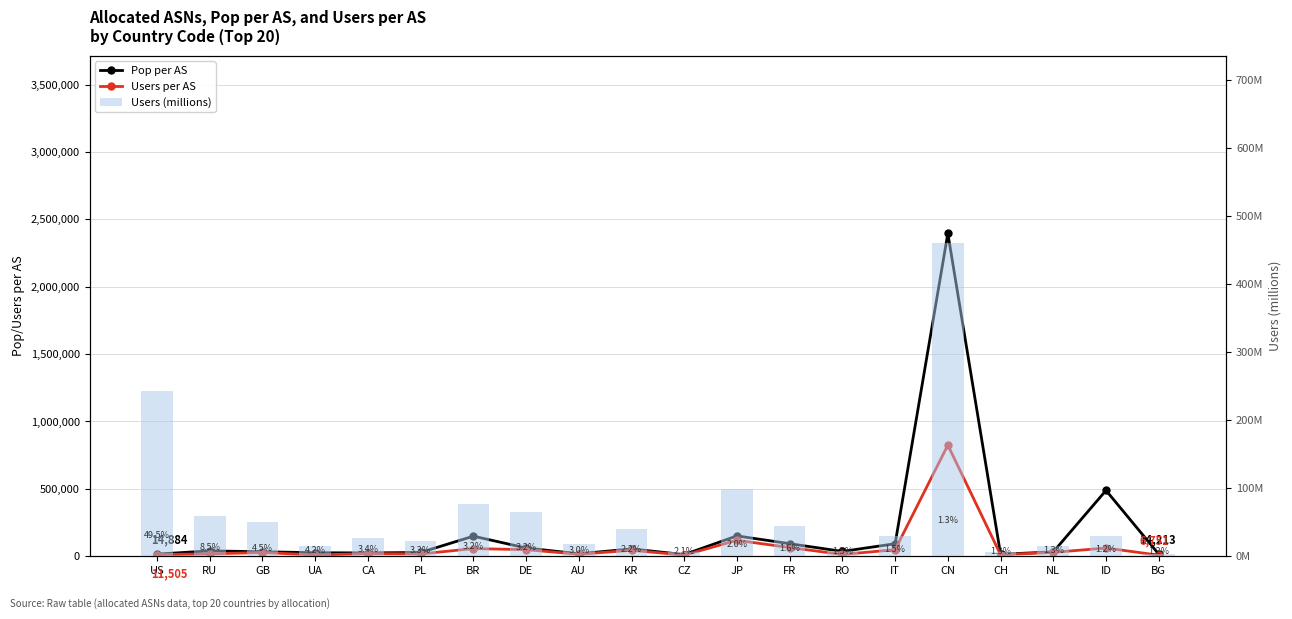

Which category has the highest value in the Users (millions) series?

CN